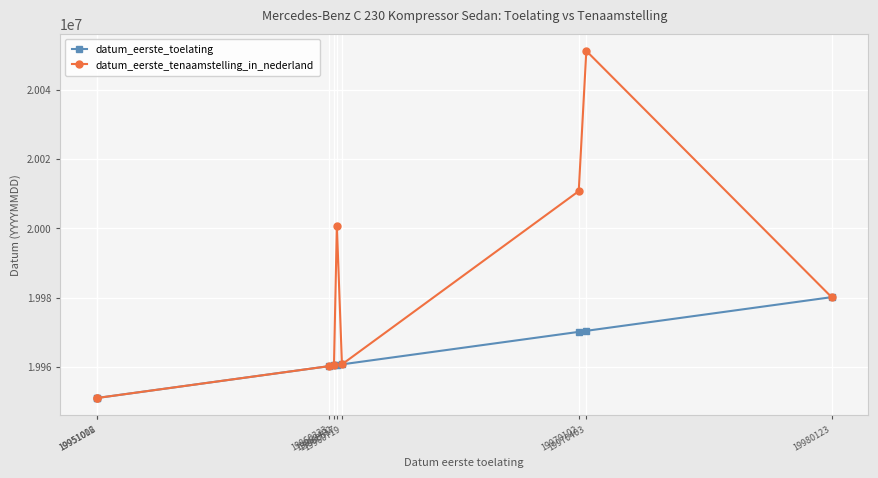

List the series in order of their overall mean, highest first.

datum_eerste_tenaamstelling_in_nederland, datum_eerste_toelating